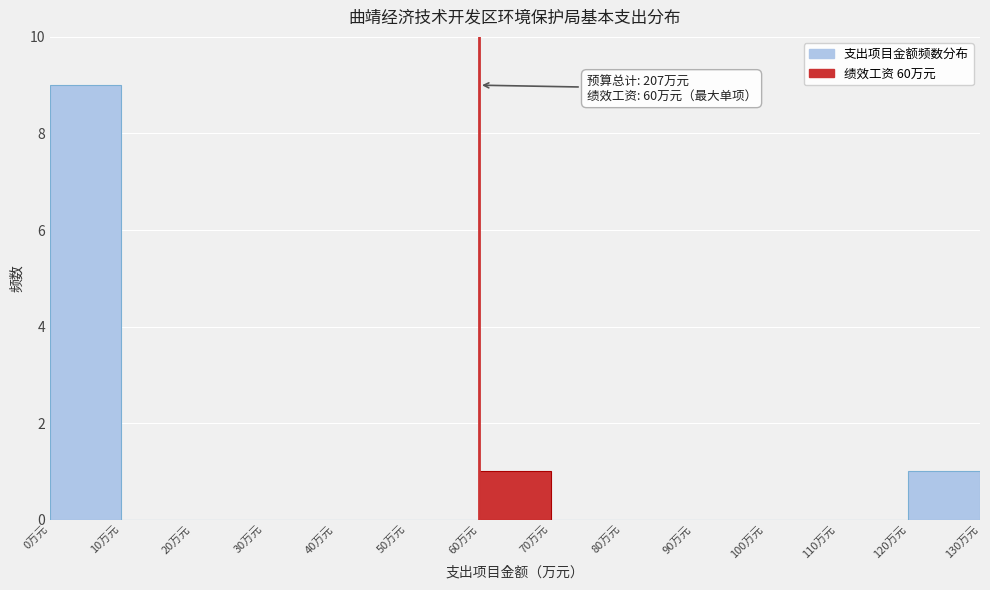

Which range on the x-axis has the tallest bar?

0 to 10